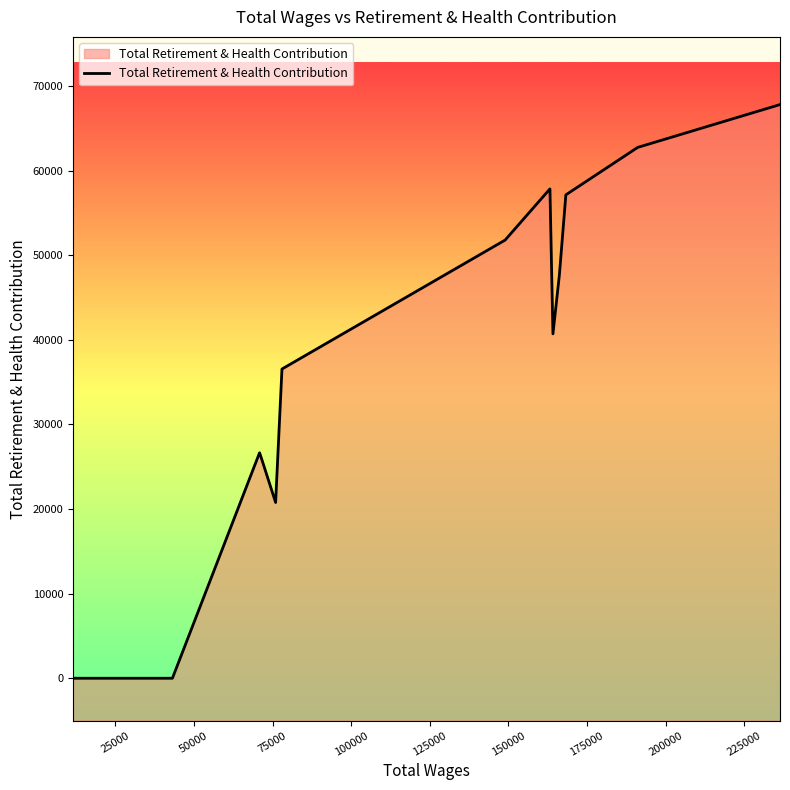

What is the difference between the maximum and minimum values?

67799